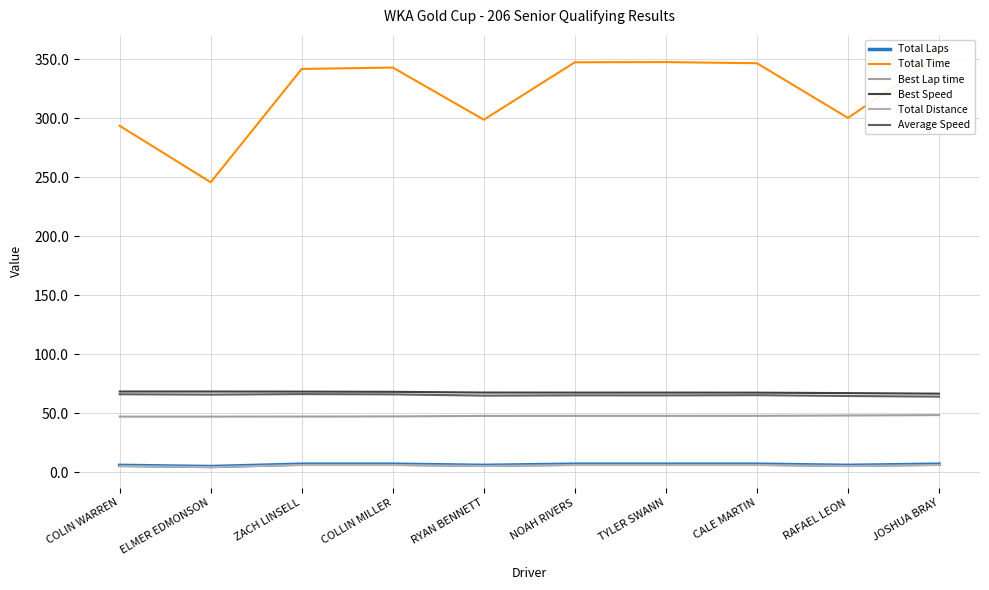

Reading right to left, list all the values displayed in this chart.

Total Laps: 7.0	6.0	7.0	7.0	7.0	6.0	7.0	7.0	5.0	6.0
Total Time: 353.2	300.3	346.6	347.6	347.4	298.8	343.0	341.8	245.8	293.6
Best Lap time: 48.6	48.2	47.9	47.9	47.9	47.9	47.5	47.3	47.3	47.3
Best Speed: 66.7	67.2	67.6	67.6	67.6	67.7	68.3	68.5	68.5	68.5
Total Distance: 6.3	5.4	6.3	6.3	6.3	5.4	6.3	6.3	4.5	5.4
Average Speed: 64.2	64.7	65.4	65.2	65.3	65.1	66.1	66.4	65.9	66.2